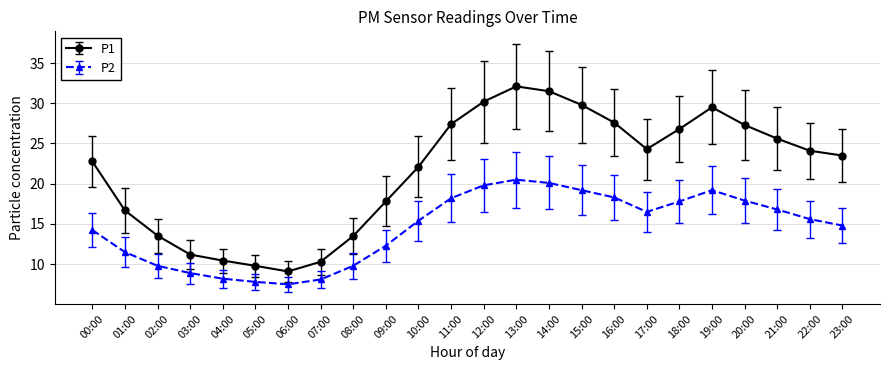

What is the minimum value for P1?

9.1